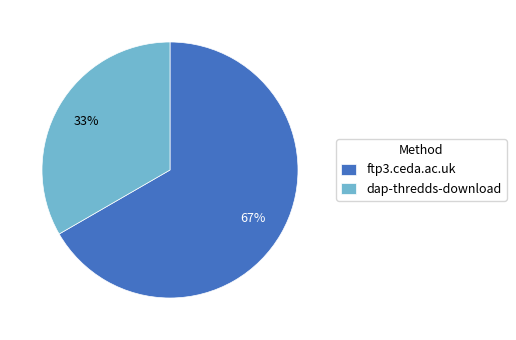

Which category has the smallest portion of the pie?

dap-thredds-download